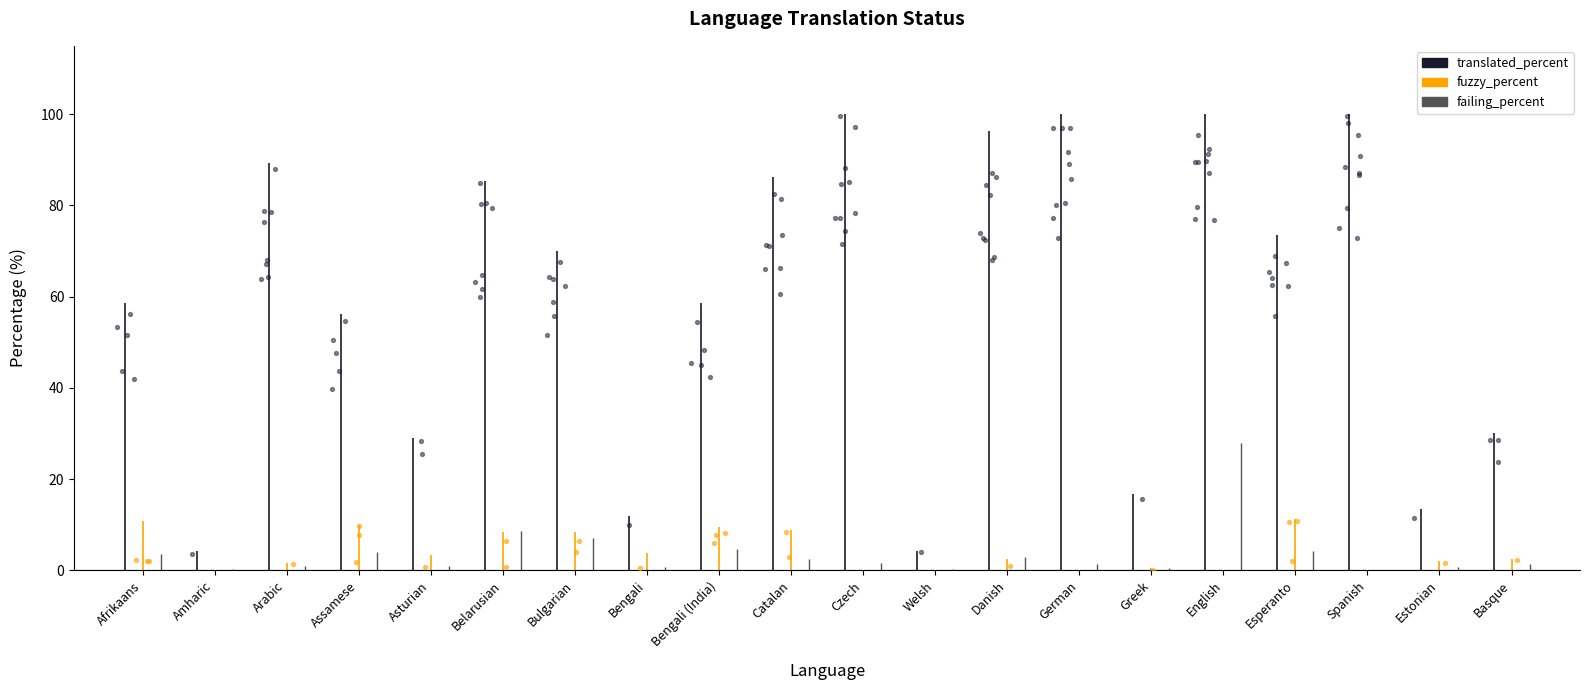

At which category is the sum across all series the highest?

English